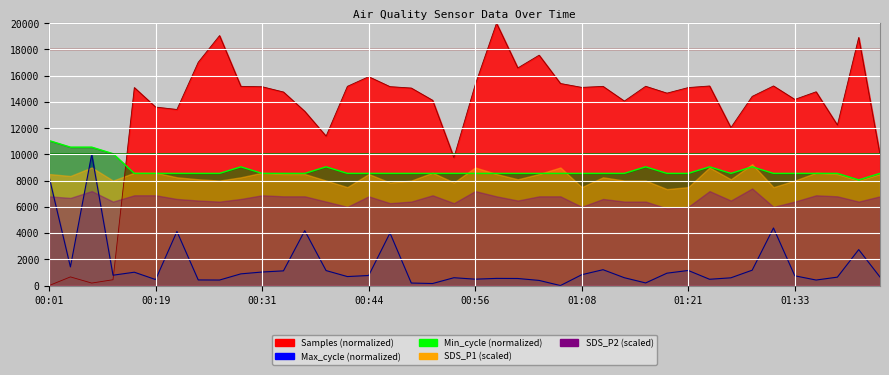

At which label is Min_cycle closest to 9550?

00:14